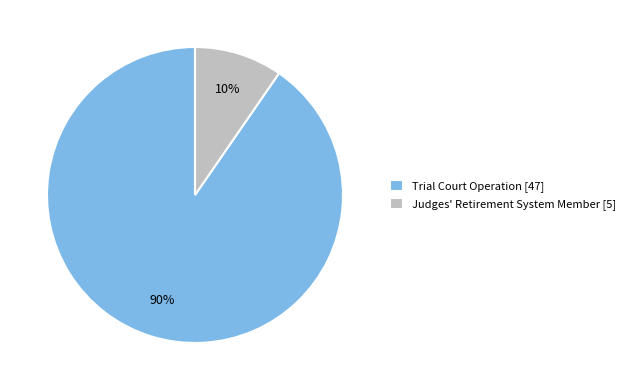

Does Trial Court Operation account for over 50% of the chart?

Yes